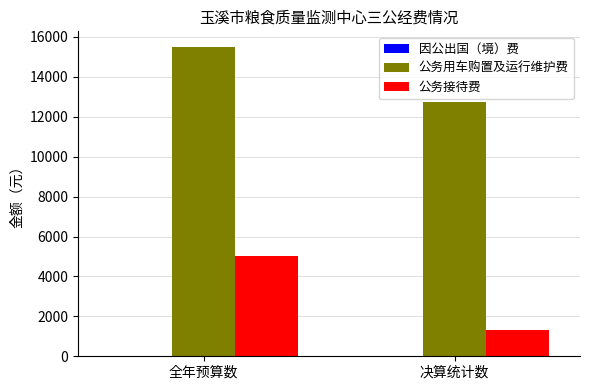

What is the sum of the 公务接待费 values at 决算统计数 and 全年预算数?

6318.0